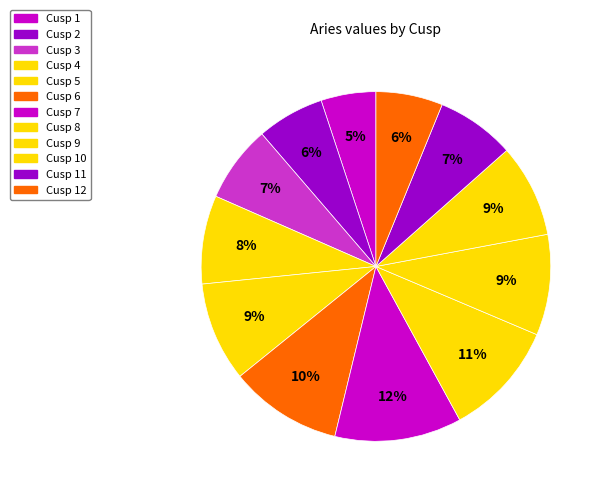

How many segments does this pie chart have?

12